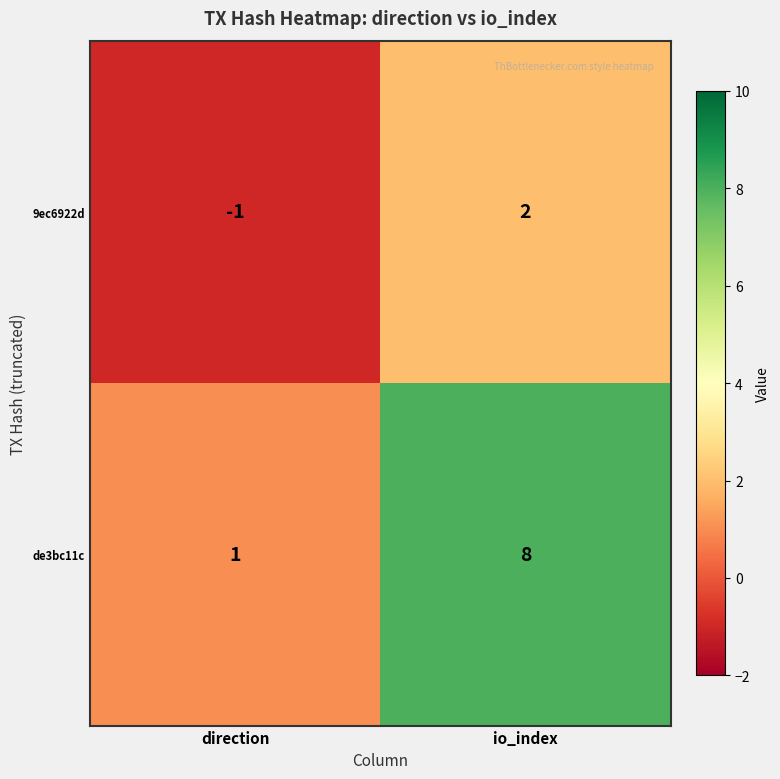

What is the sum of all de3bc11c values?

9